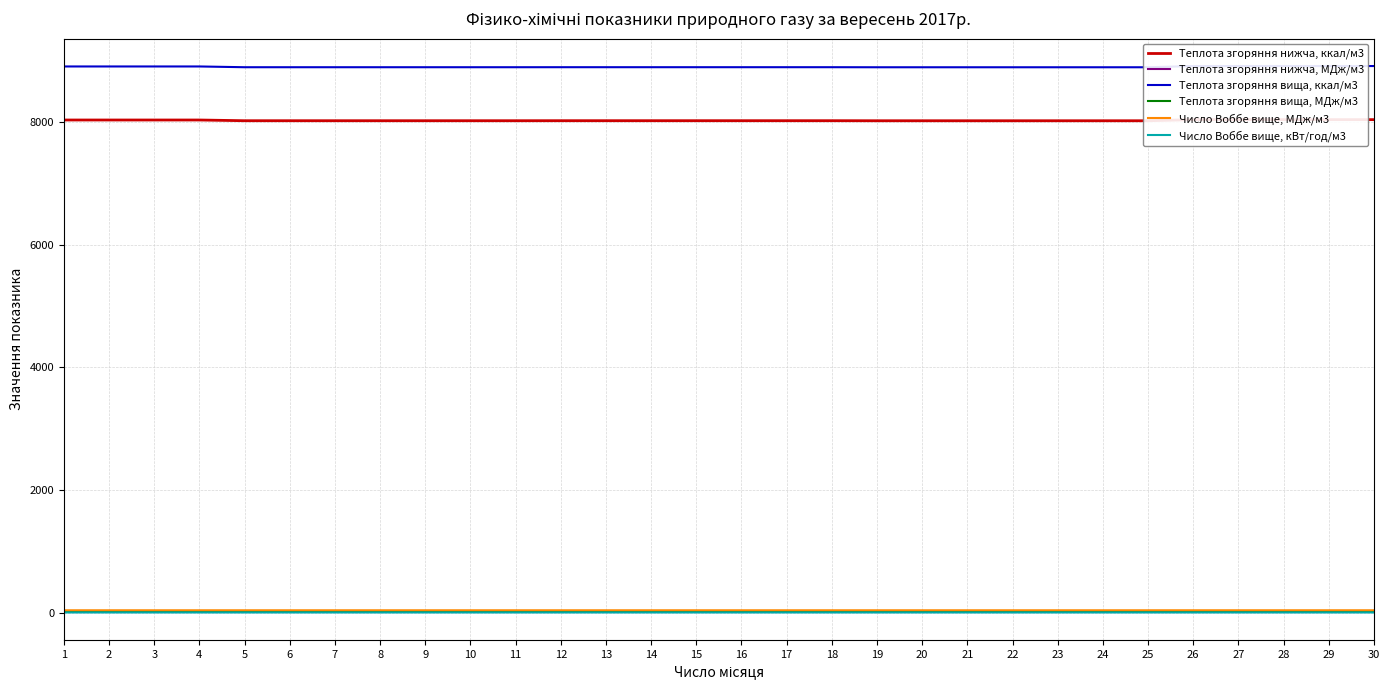

At which label does Теплота згоряння нижча, МДж/м3 reach its peak?

26